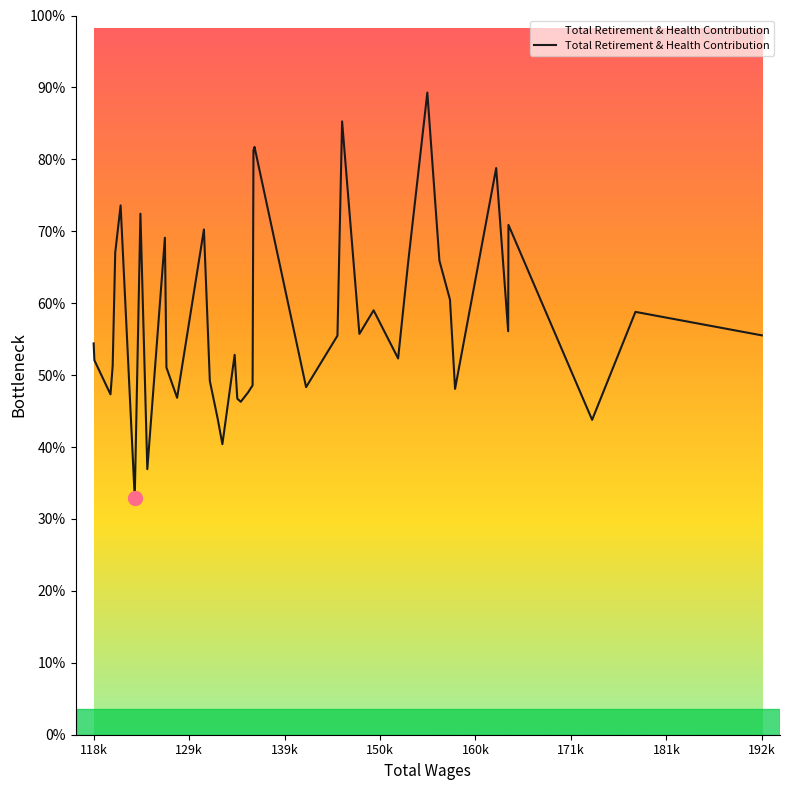

What is the sum of all values?

4519625